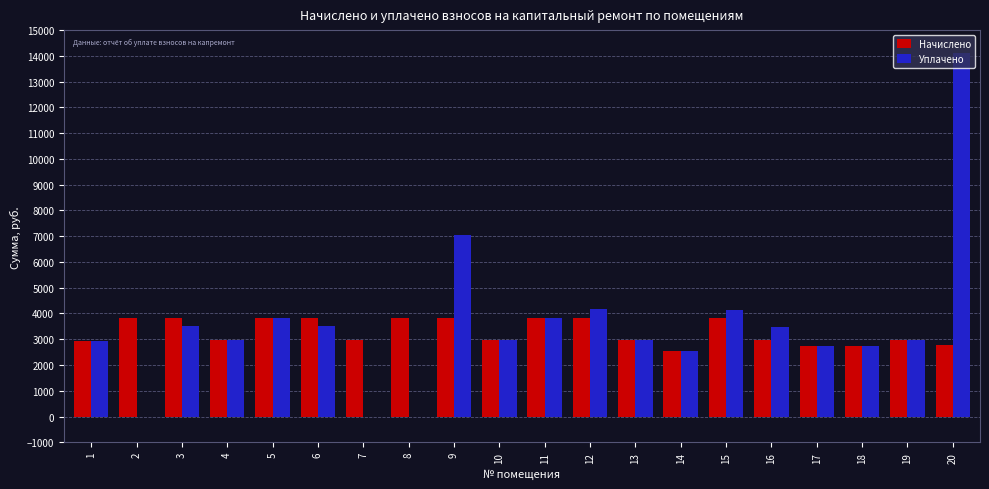

What is the sum of the Уплачено values at 12 and 10?

7119.0